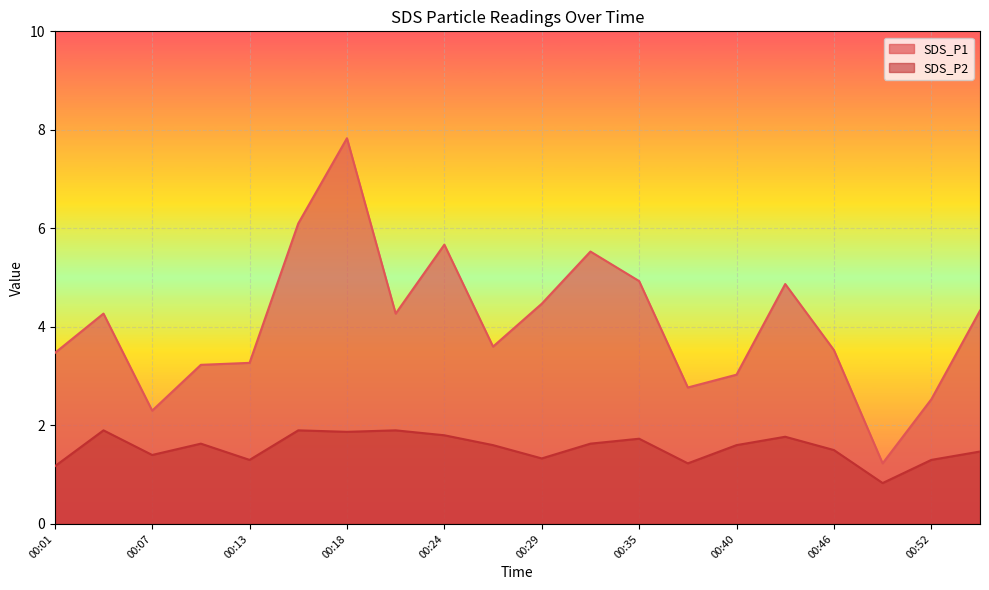

Which series has the largest range (max minus min)?

SDS_P1